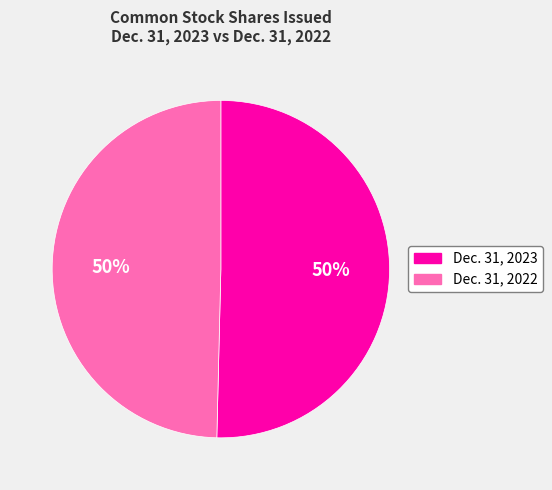

To the nearest percent, what is the average slice percentage?

50%